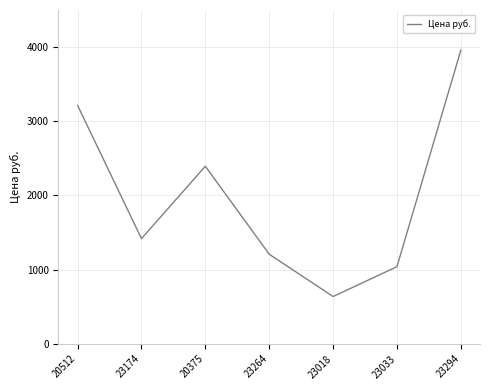

Rank the categories by value from lowest to highest.

23018, 23033, 23264, 23174, 20375, 20512, 23294